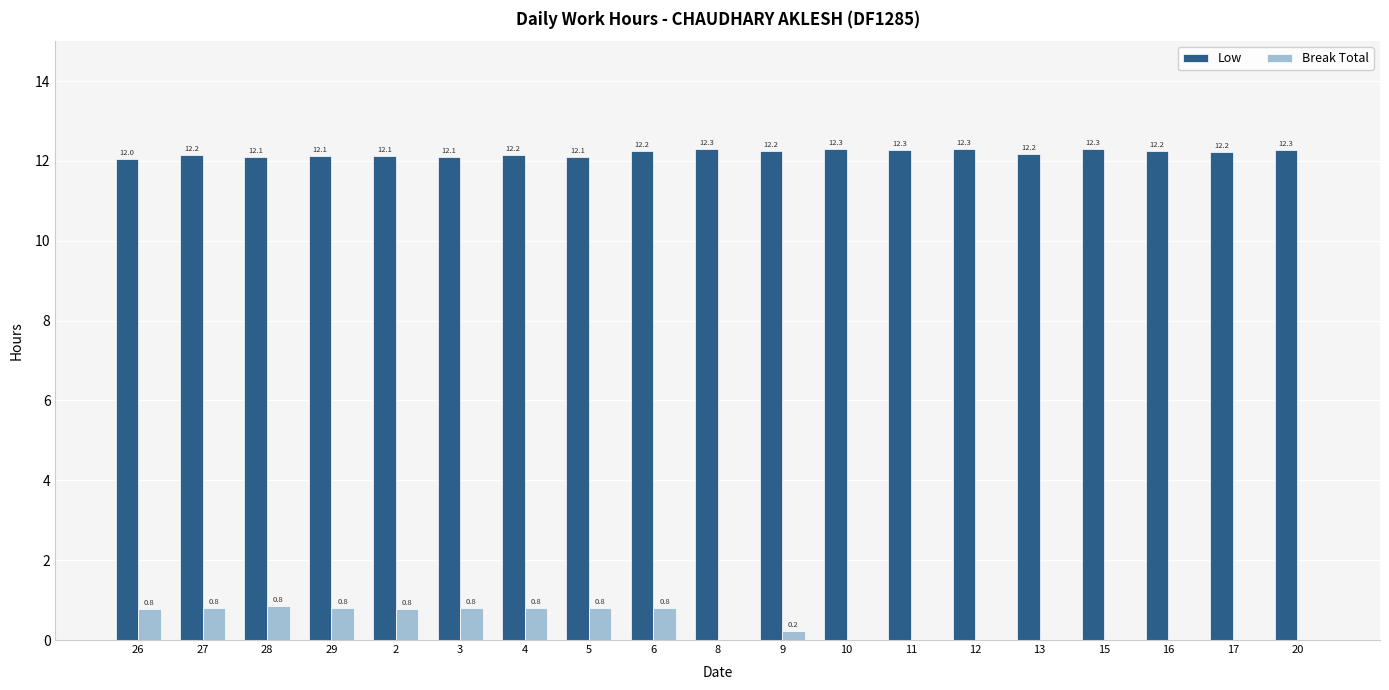

What is the highest value of the Low series?

12.3